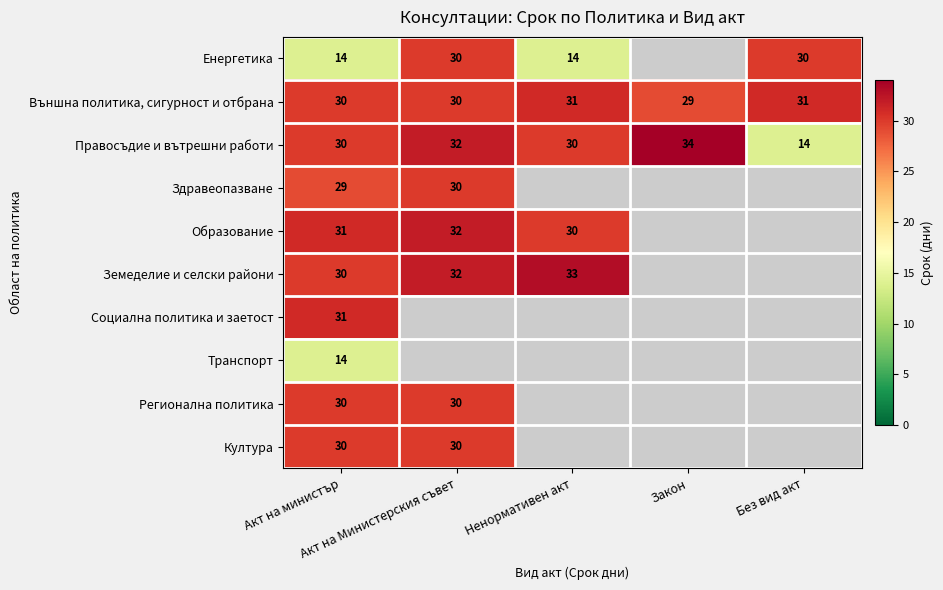

How many distinct data groups are displayed?

10